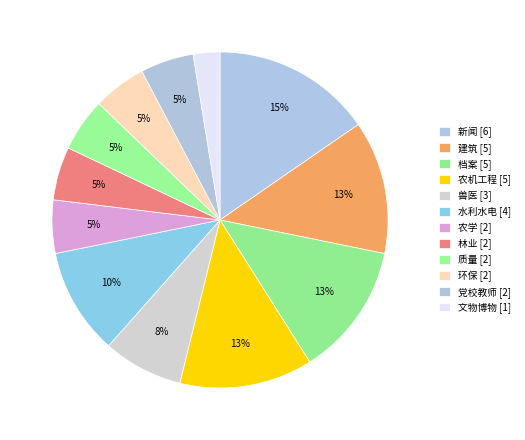

What is the largest slice in the pie chart?

新闻